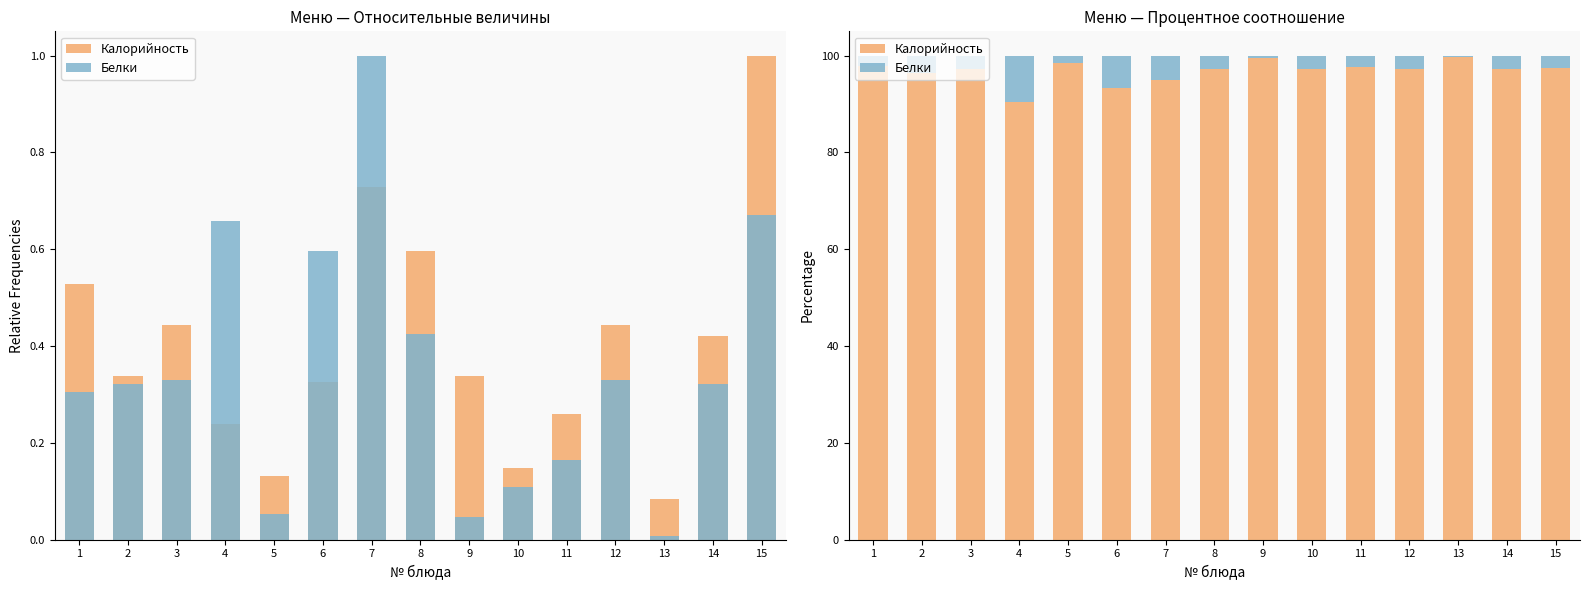

Reading right to left, extract all data points from this chart.

Калорийность: 97.5	97.1	99.6	97.2	97.6	97.2	99.5	97.3	94.9	93.4	98.5	90.4	97.2	96.5	97.8
Белки: 2.5	2.9	0.4	2.8	2.4	2.8	0.5	2.7	5.1	6.6	1.5	9.6	2.8	3.5	2.2